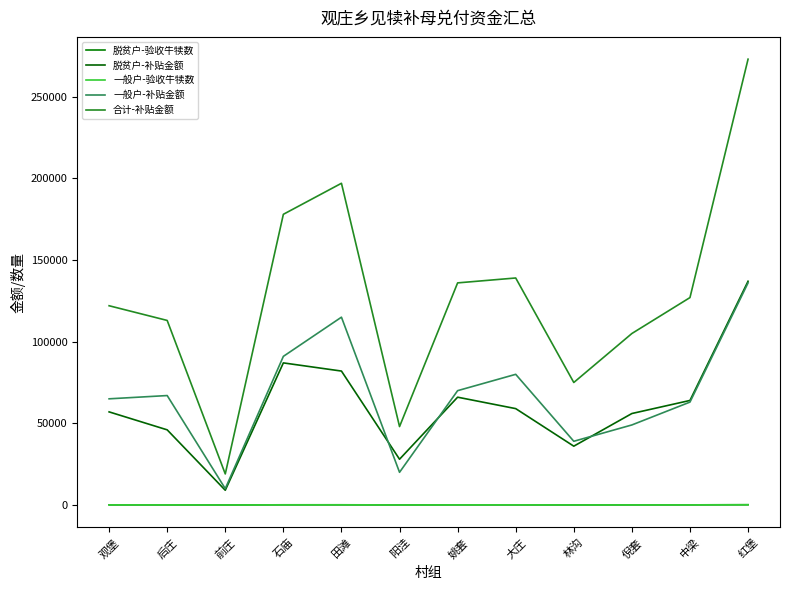

At which label is 一般户-验收牛犊数 closest to 73?

姚套